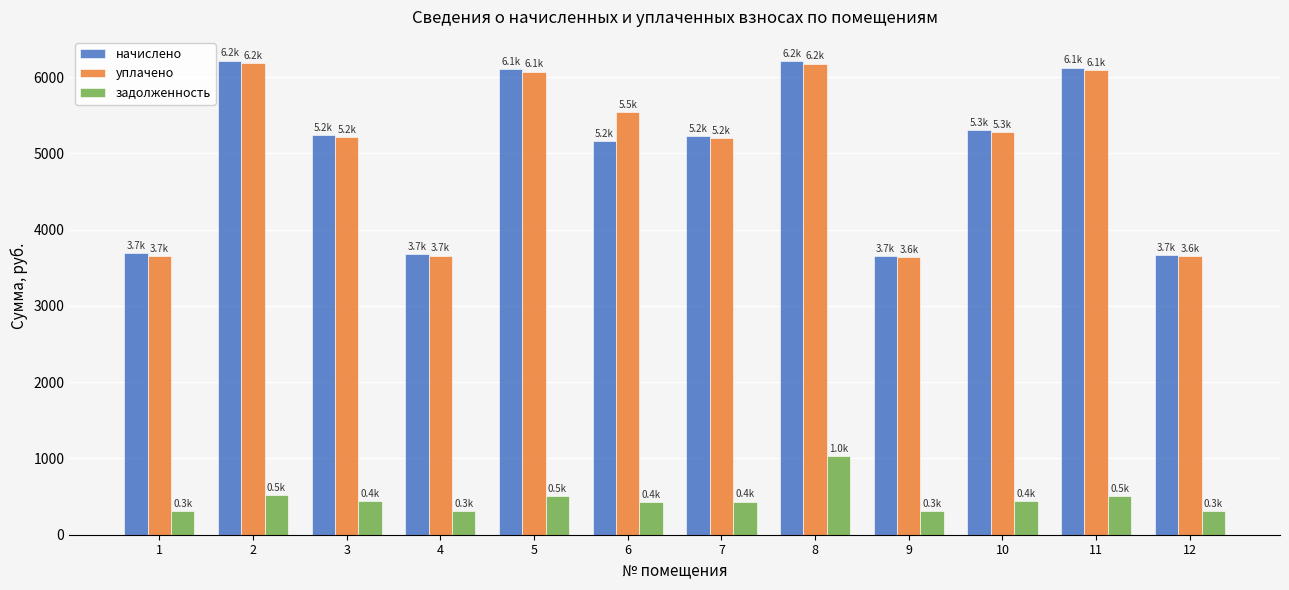

Is the value of уплачено at 11 greater than the value of начислено at 4?

Yes